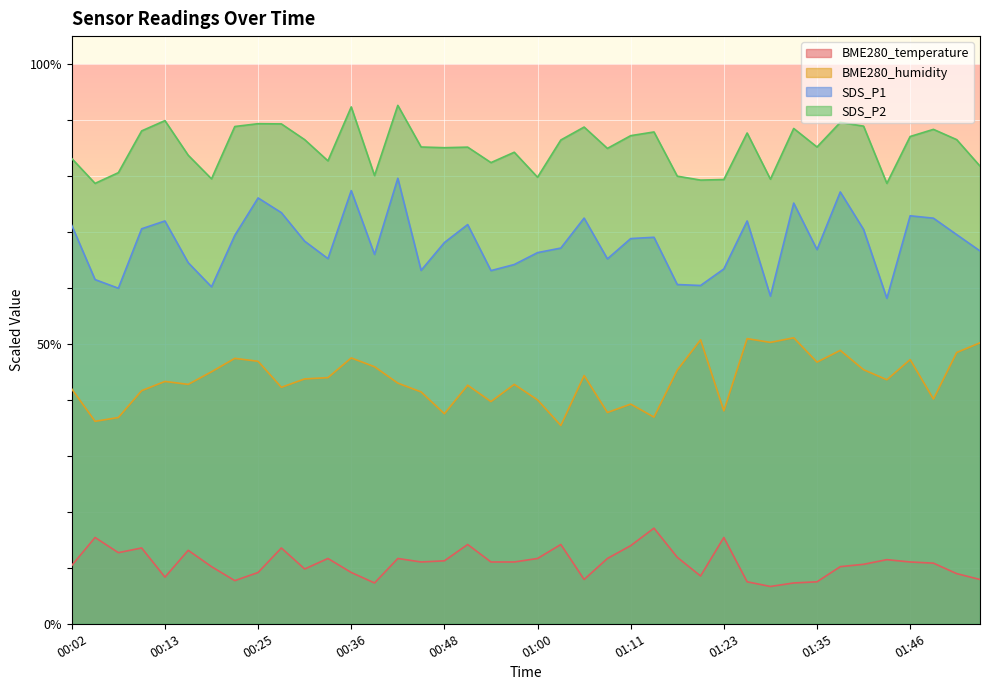

Reading left to right, extract all data points from this chart.

BME280_temperature: 10.4	15.4	12.7	13.5	8.3	13.1	10.2	7.7	9.2	13.5	9.8	11.7	9.2	7.3	11.7	11.0	11.2	14.2	11.0	11.0	11.7	14.2	7.9	11.7	14.0	17.1	11.9	8.5	15.4	7.5	6.7	7.3	7.5	10.2	10.6	11.5	11.0	10.8	9.0	7.9
BME280_humidity: 42.0	36.2	36.8	41.6	43.3	42.8	45.0	47.4	46.9	42.2	43.8	44.0	47.5	45.9	43.0	41.4	37.5	42.6	39.7	42.8	40.0	35.4	44.3	37.8	39.3	36.9	45.3	50.7	38.0	50.9	50.3	51.1	46.8	48.9	45.4	43.6	47.2	40.1	48.5	50.2
SDS_P1: 71.2	61.5	60.0	70.6	72.0	64.5	60.2	69.4	76.1	73.5	68.4	65.2	77.4	66.0	79.6	63.1	68.1	71.3	63.1	64.2	66.3	67.1	72.5	65.2	68.8	69.1	60.6	60.4	63.4	72.0	58.5	75.2	66.9	77.2	70.5	58.1	72.9	72.5	69.5	66.6
SDS_P2: 83.1	78.7	80.6	88.1	89.9	83.7	79.5	88.8	89.3	89.3	86.5	82.7	92.4	80.1	92.6	85.2	85.1	85.2	82.4	84.2	79.8	86.4	88.8	84.9	87.2	87.9	80.0	79.3	79.4	87.7	79.4	88.5	85.2	89.6	88.9	78.7	87.1	88.3	86.5	81.8